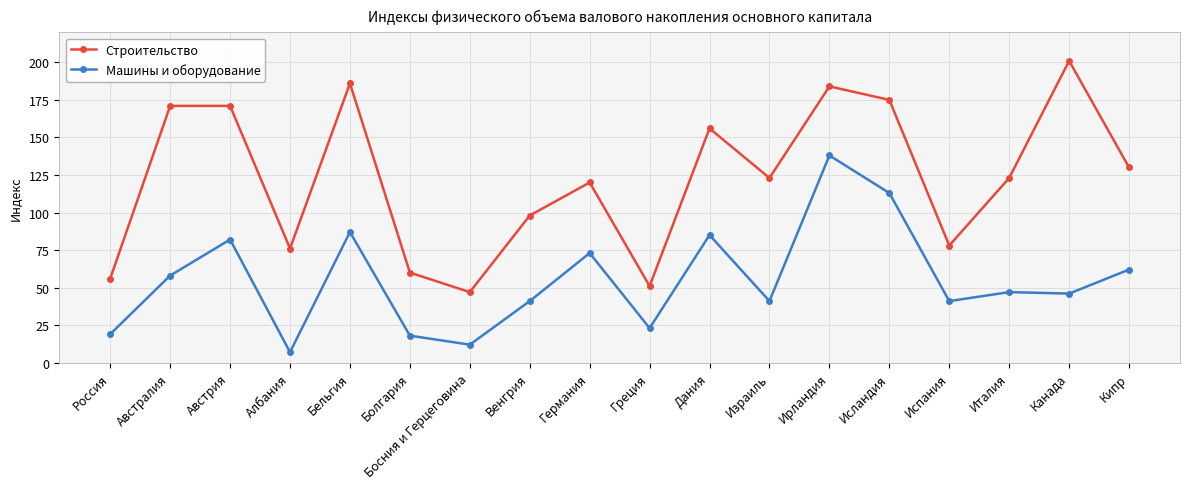

At which category is the sum across all series the highest?

Ирландия